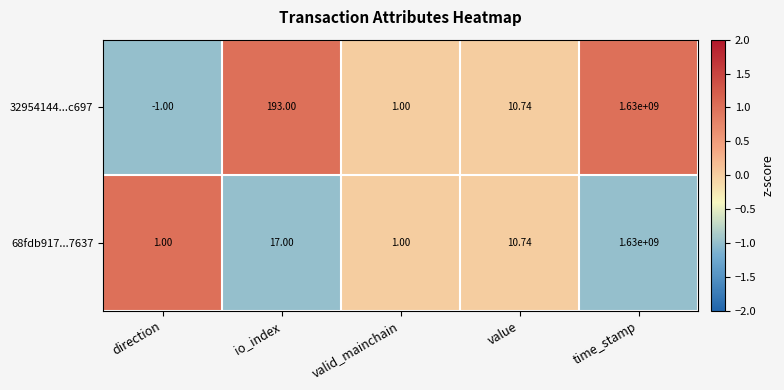

How many data points in 32954144...c697 are above 10?

3